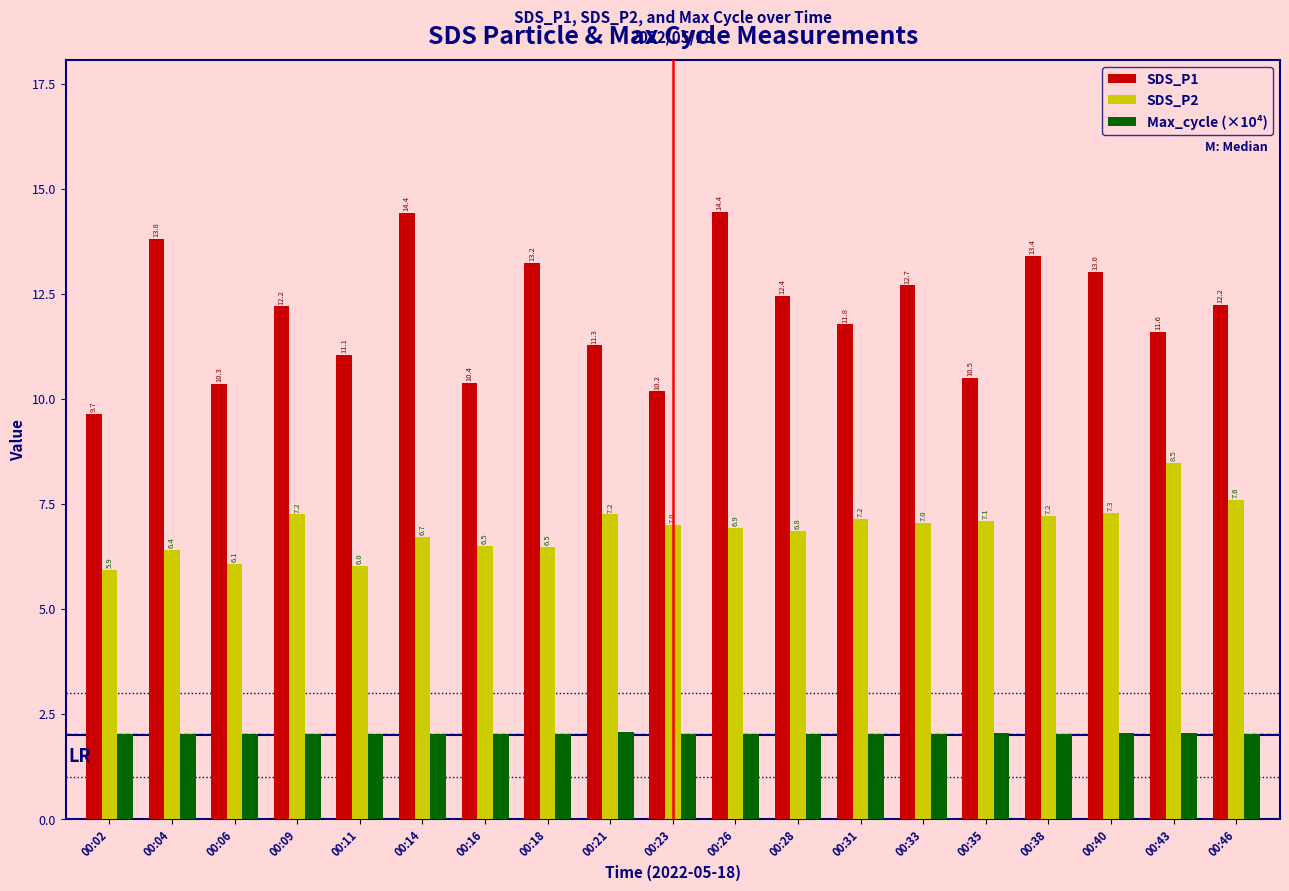

What is the average value of the SDS_P2 series?

6.9